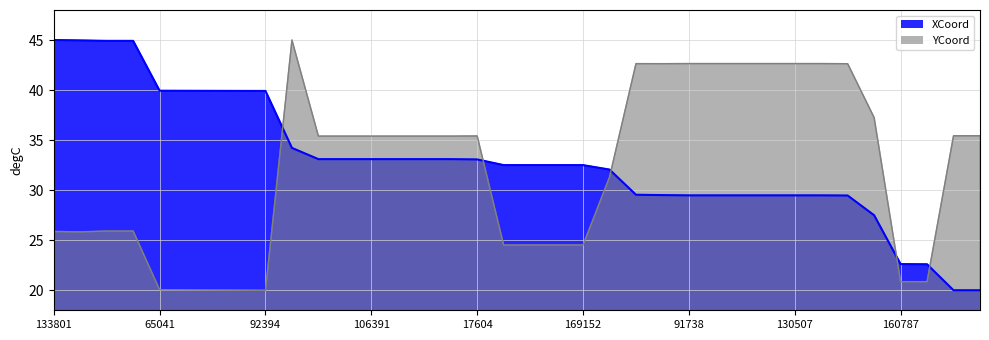

What is the label of the 16th point from the left?

112589